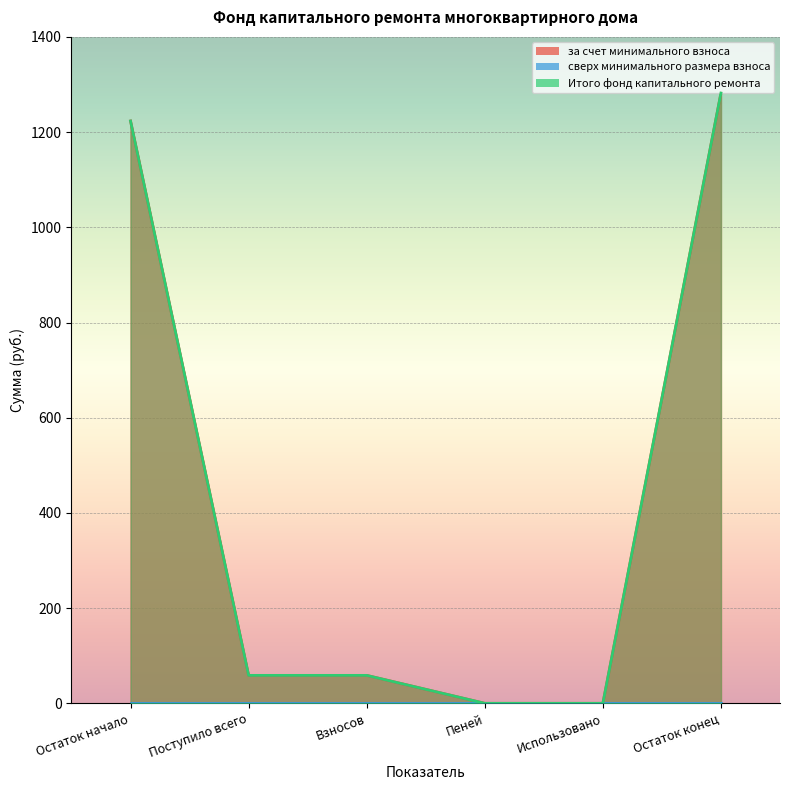

True or false: за счет минимального взноса has more than 2 points higher than both neighbors.

False